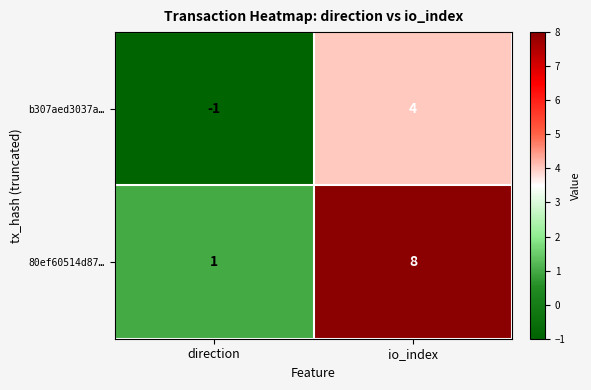

What is the maximum value shown in the chart?

8